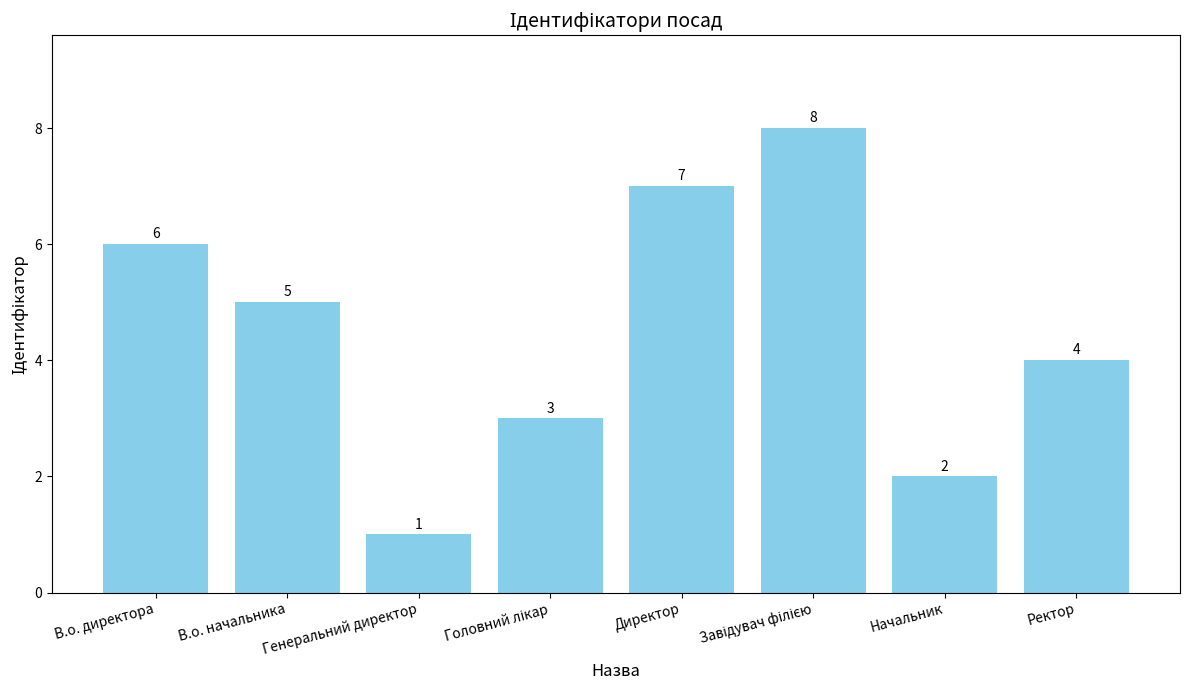

What is the smallest value displayed?

1